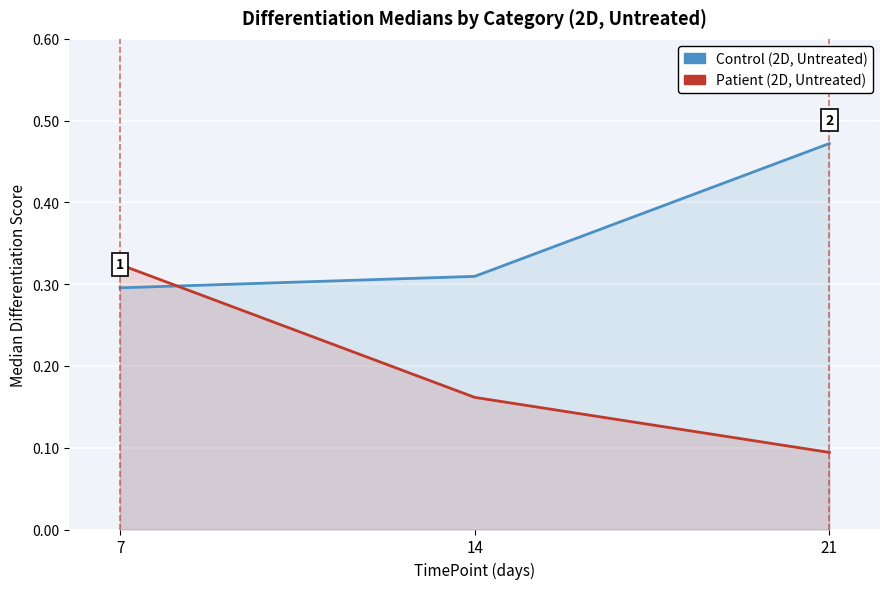

At how many categories does at least one series exceed 0?

3